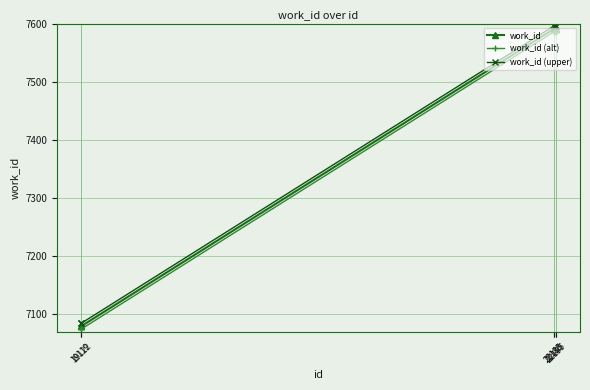

True or false: work_id (upper) and work_id cross at least once.

False